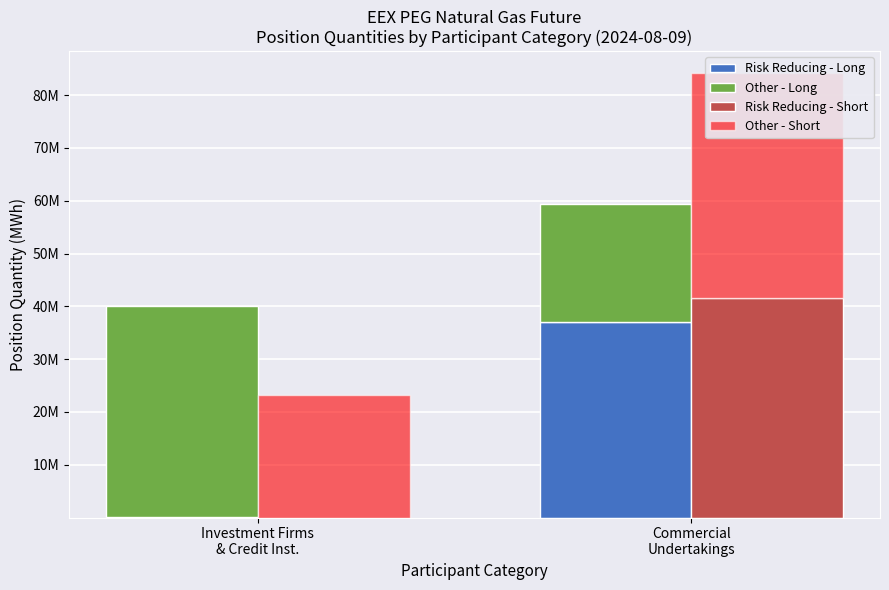

What is the difference between the Risk Reducing - Short values at Investment Firms
& Credit Inst. and Commercial
Undertakings?

41488716